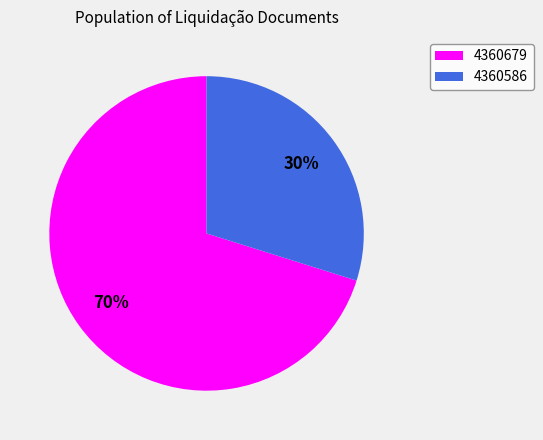

Rank the categories by value from lowest to highest.

4360586, 4360679